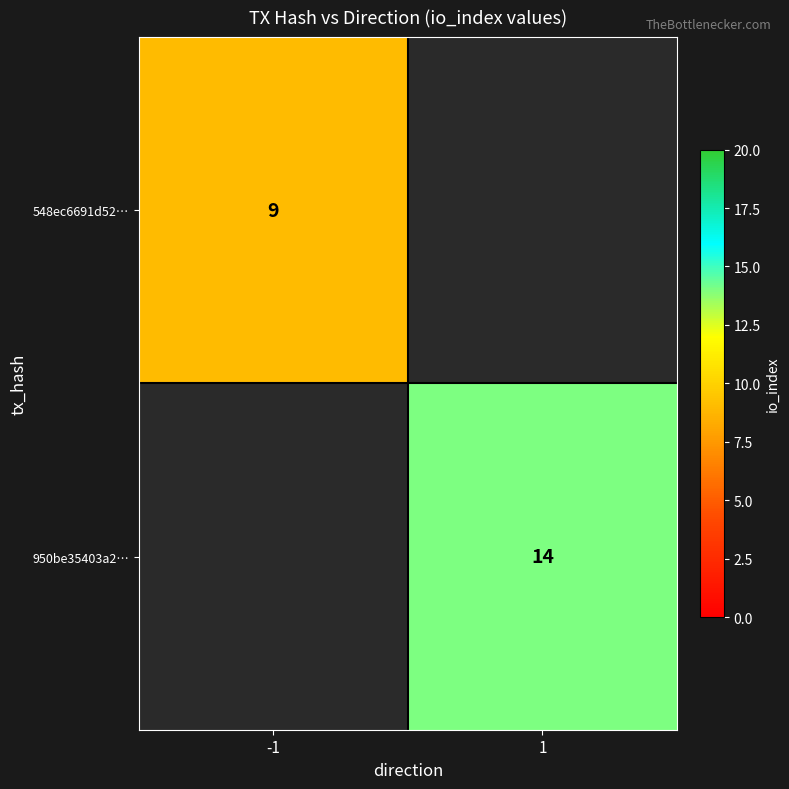

The value of 548ec6691d52… at -1 is 9. True or false?

True